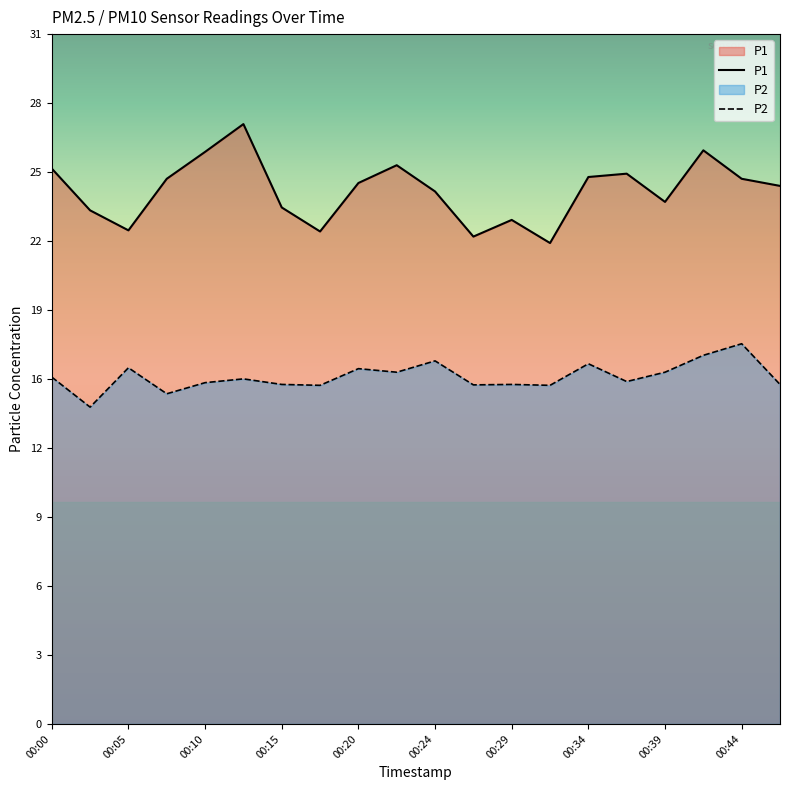

True or false: P1 and P2 intersect in this chart.

False